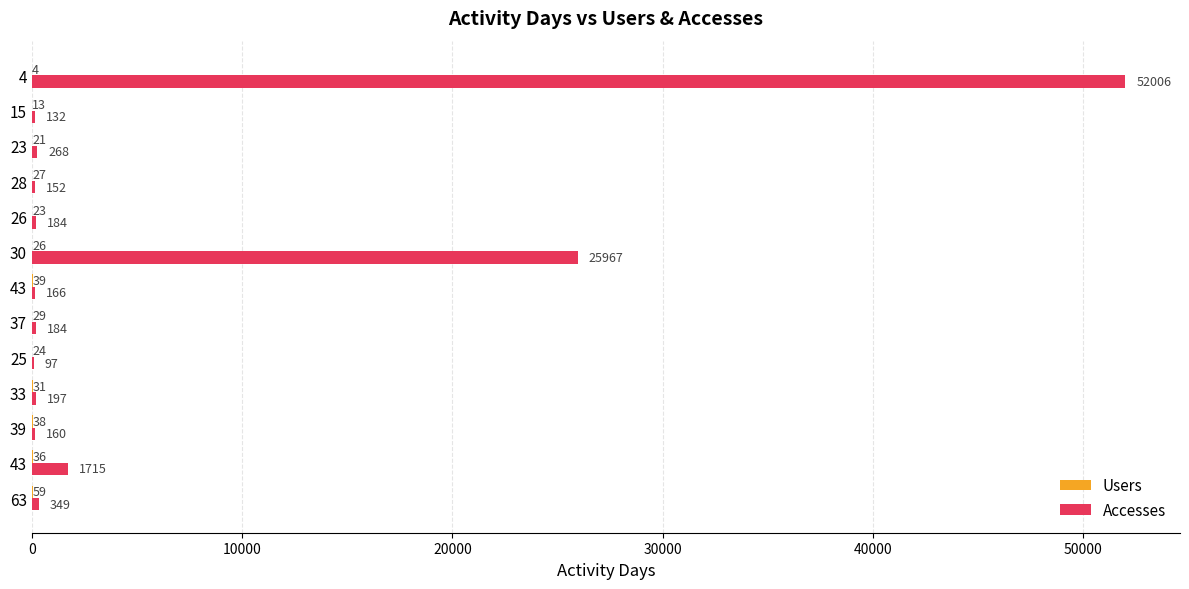

At how many categories does at least one series exceed 19374?

2